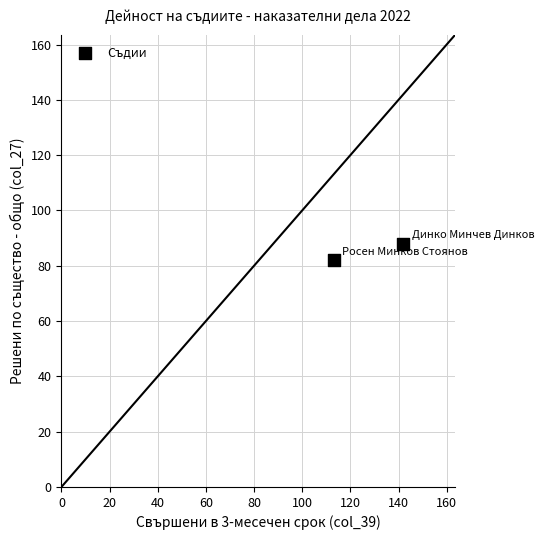

What is the range of Y values (max minus min)?

6